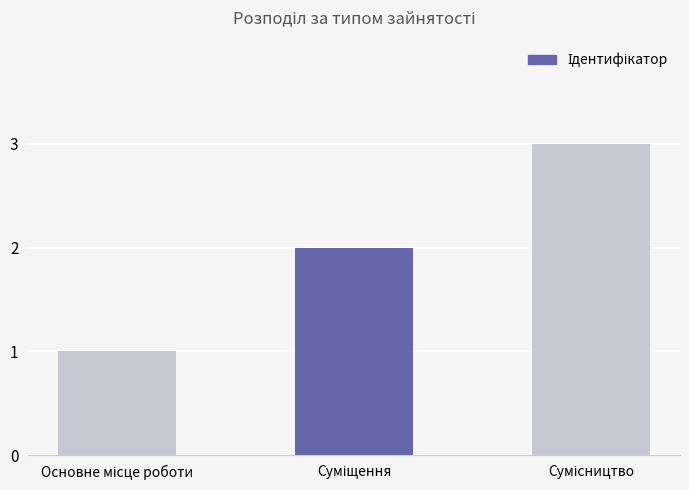

How many values are below 2?

1